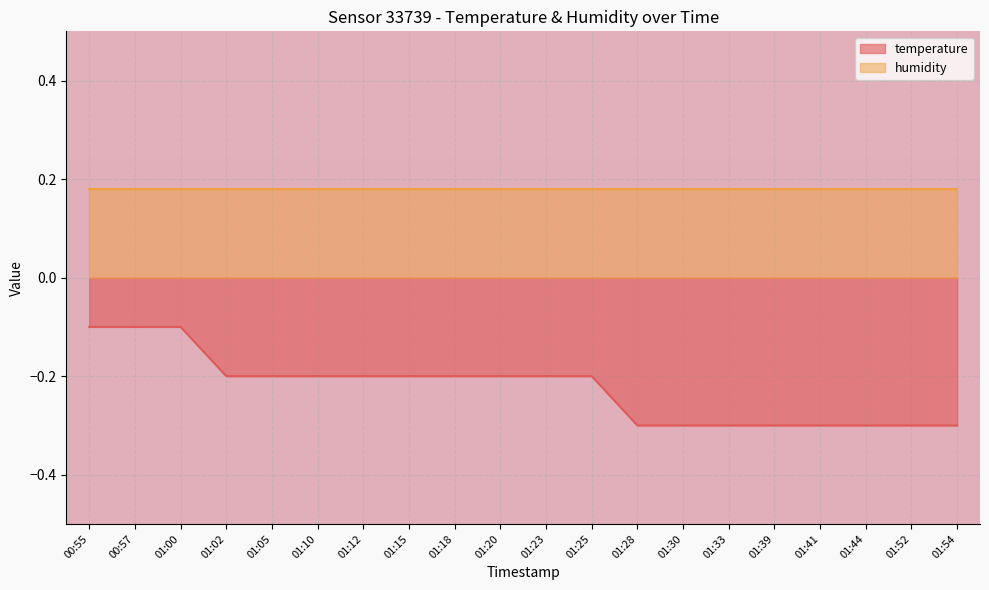

Count the number of categories in the chart.

20